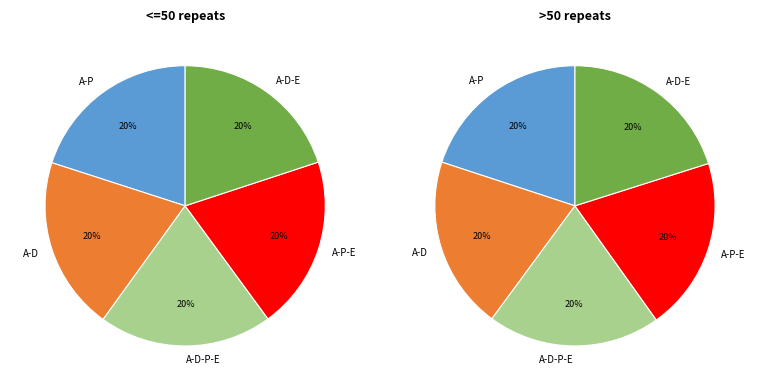

True or false: 5 accounts for 1% of the total.

False